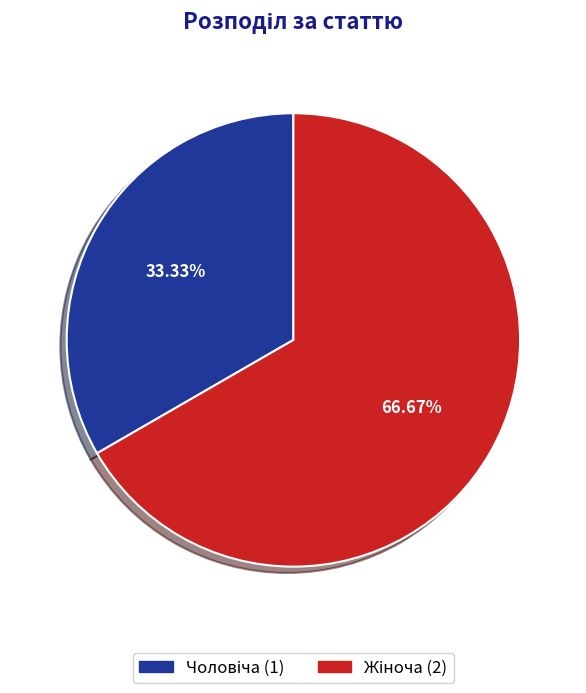

Is there a majority slice in this chart?

Yes